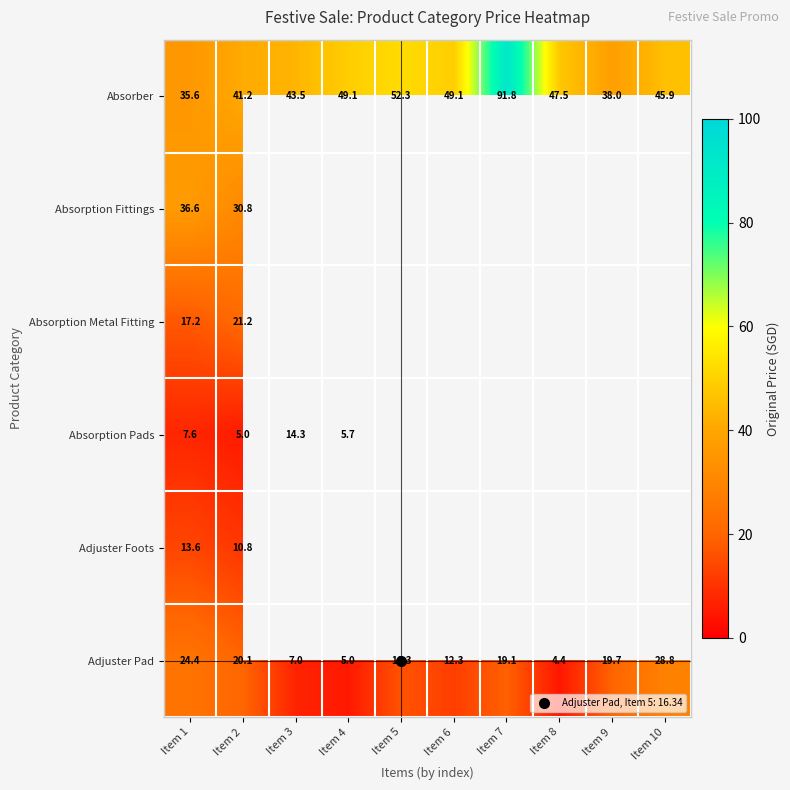

At which label is Adjuster Foots closest to 12?

Item 2